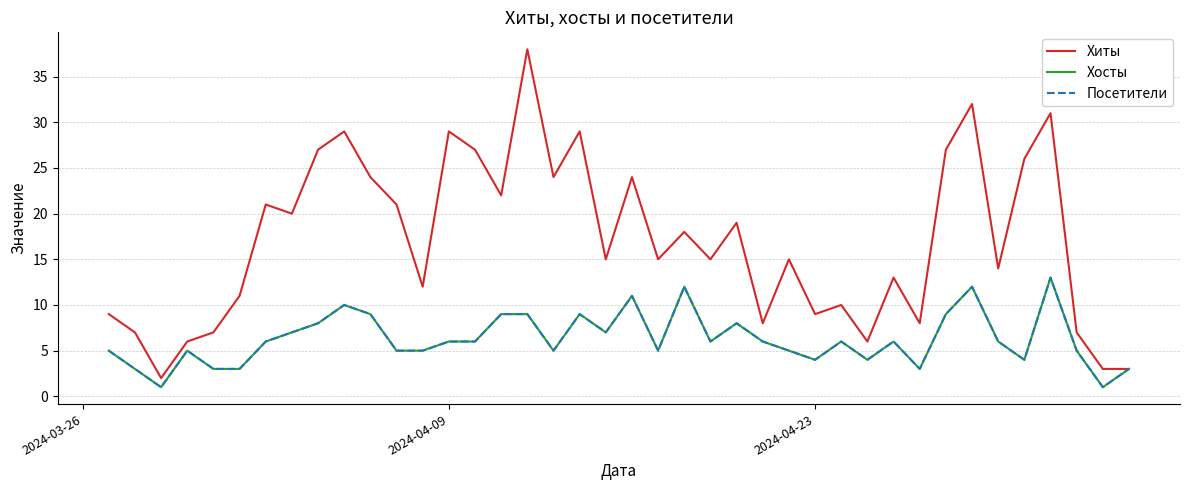

What is the difference between the second highest and second lowest values in the Посетители series?

11